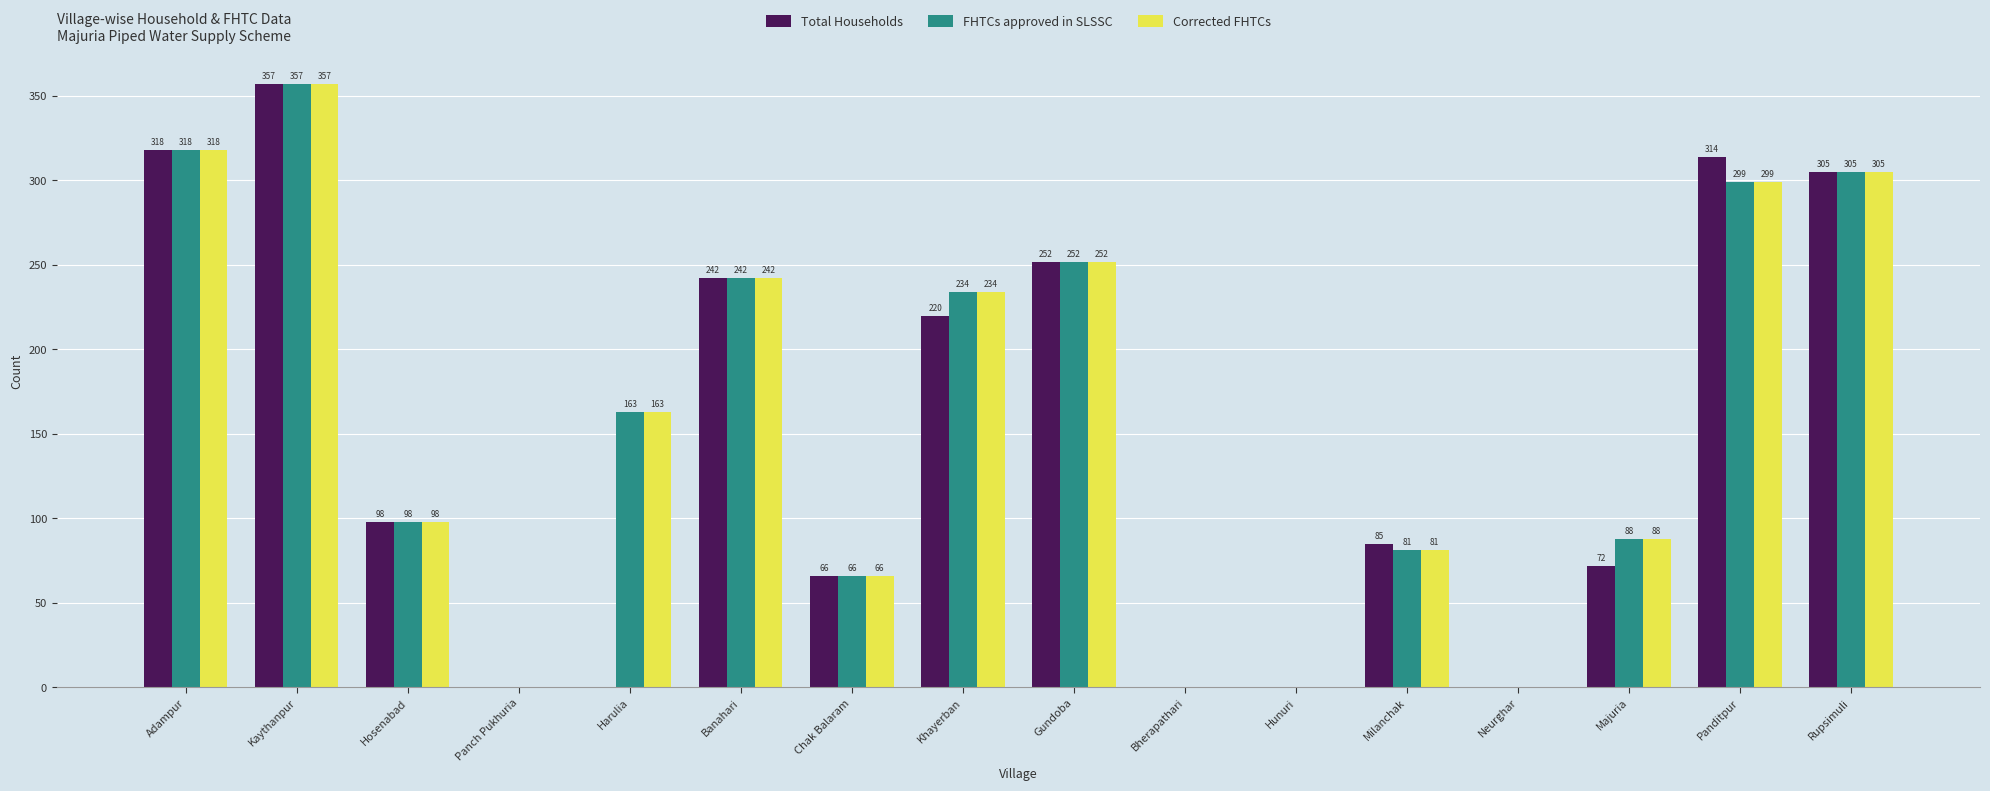

The value of Corrected FHTCs at Kaythanpur is 357. True or false?

True